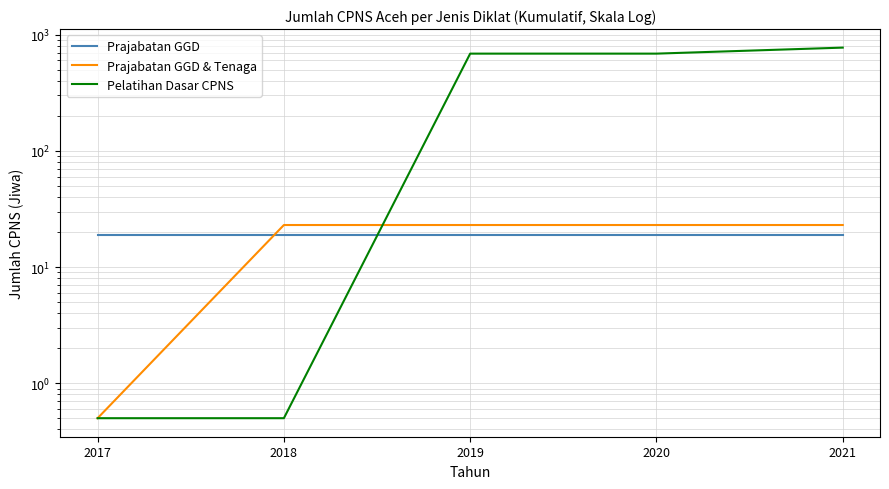

At 2021, list the series in order from largest to smallest.

Pelatihan Dasar CPNS, Prajabatan GGD & Tenaga, Prajabatan GGD